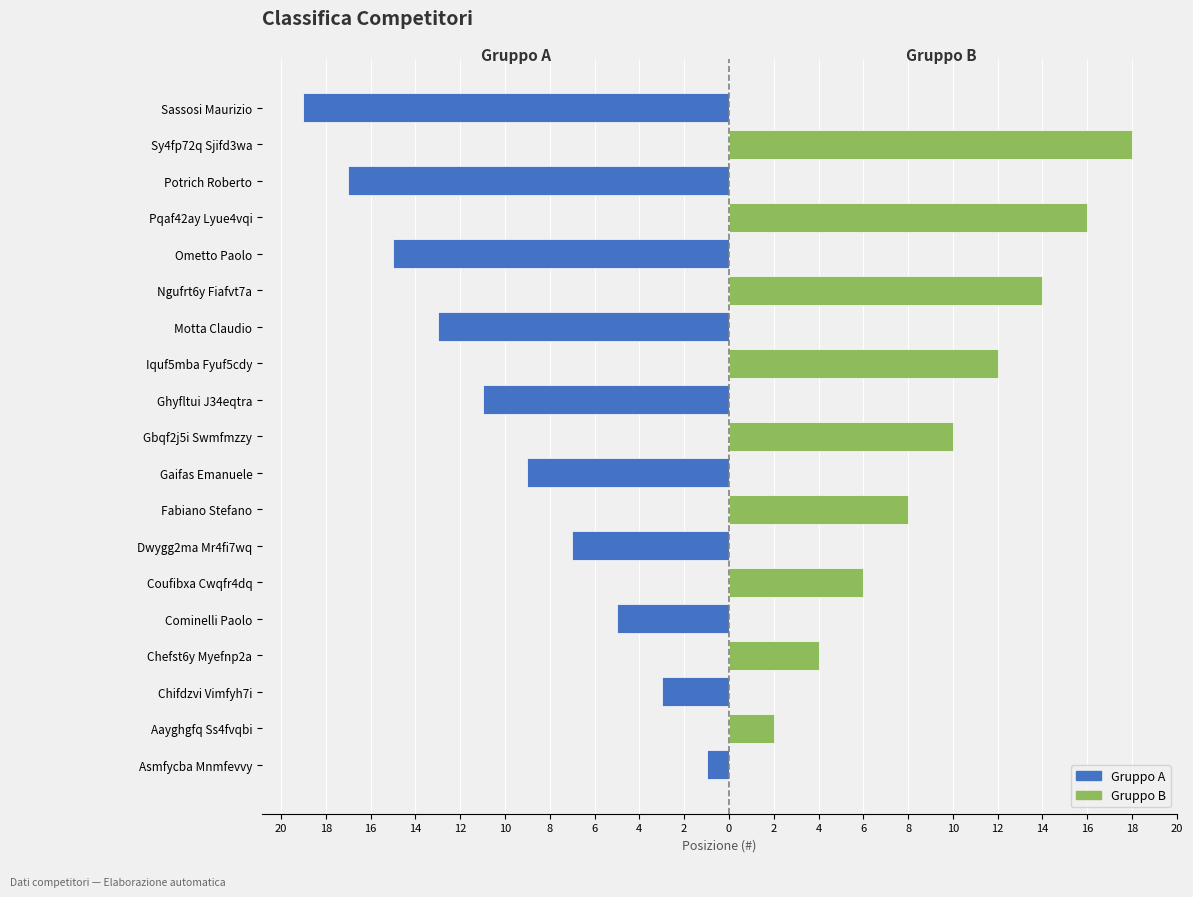

How many values in the Gruppo A series exceed -1?

9